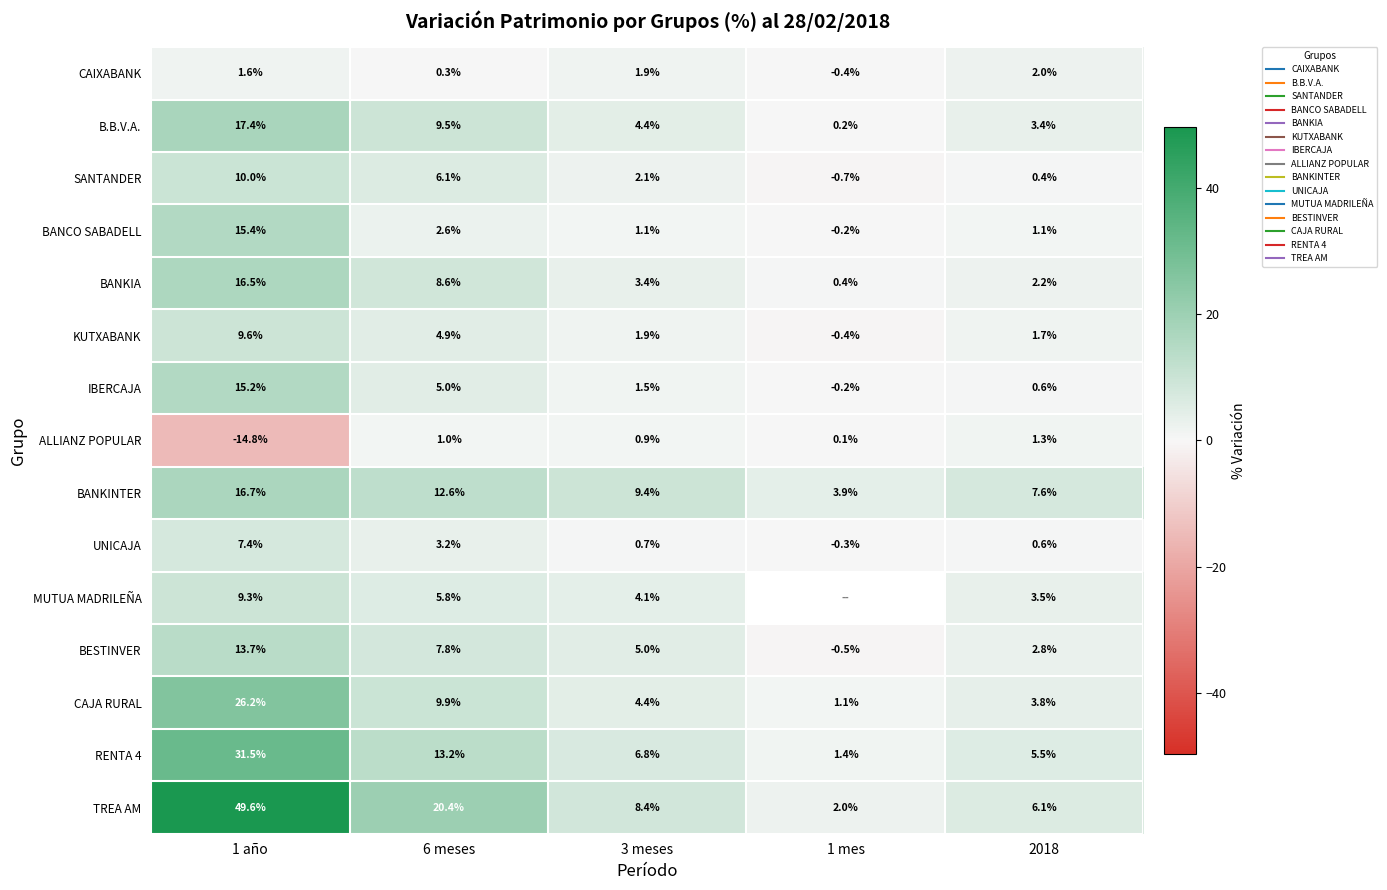

The value of CAIXABANK at 1 mes is -0.4. True or false?

True